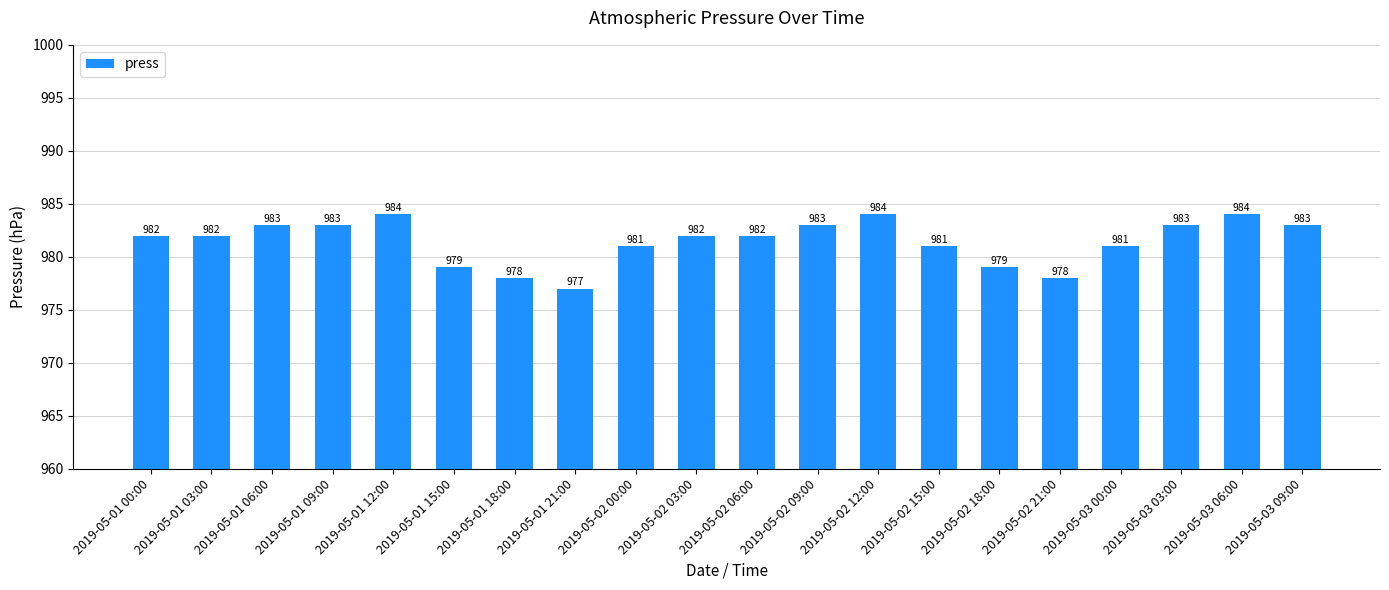

What is the average value?

981